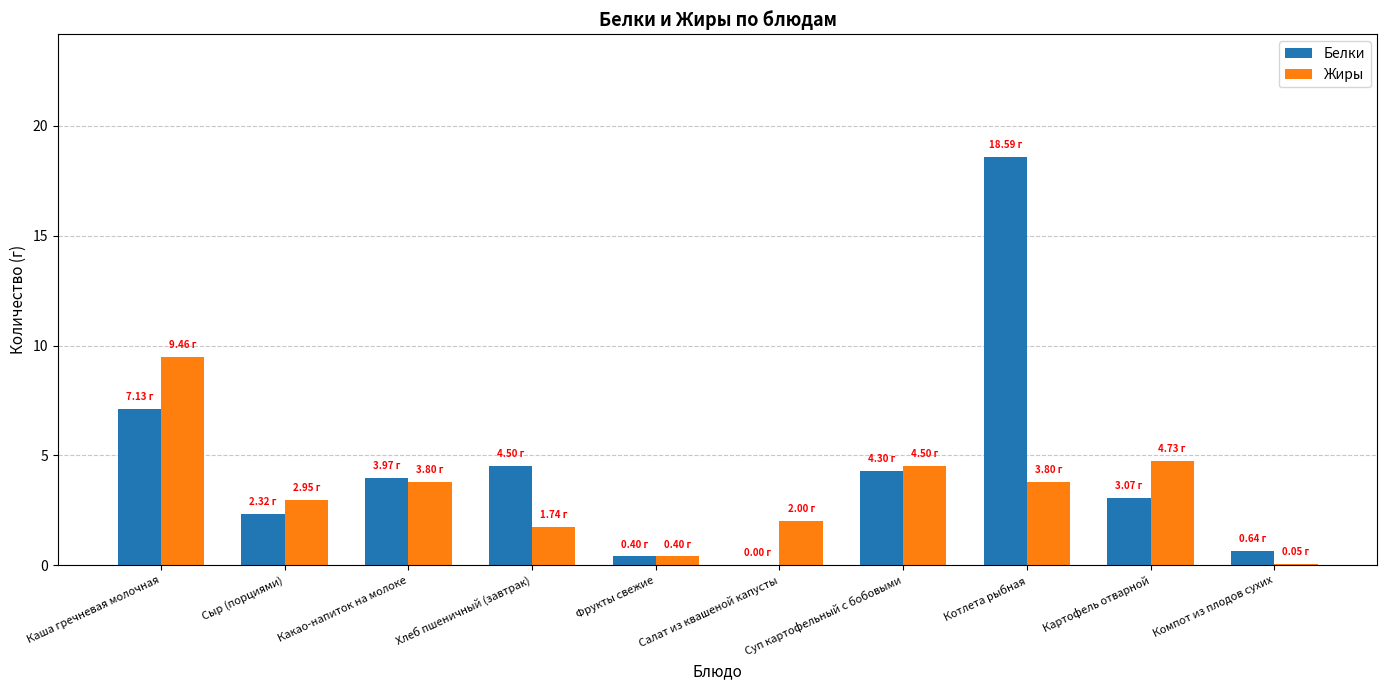

What is the sum of the Белки values at Салат из квашеной капусты and Хлеб пшеничный (завтрак)?

4.5